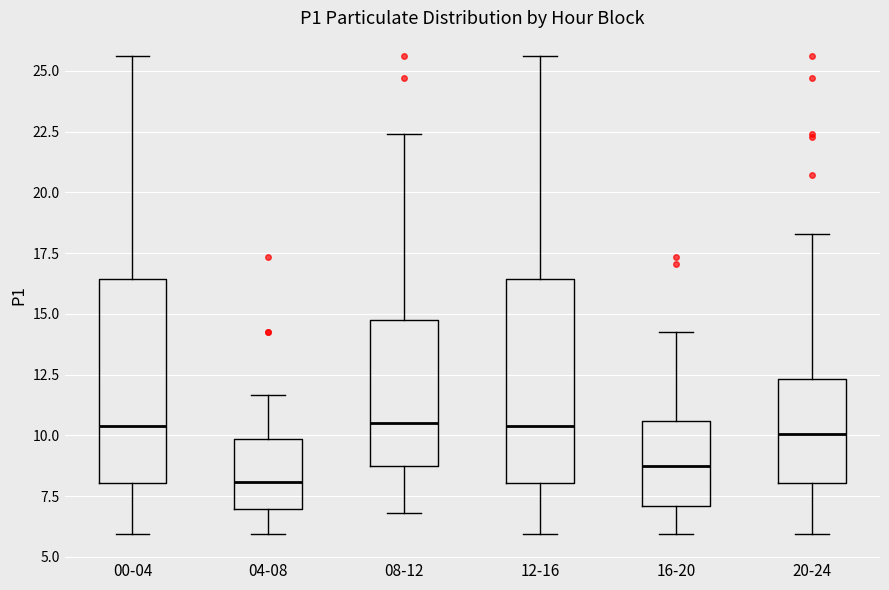

Where does the upper whisker of the box for 04-08 end on the y-axis? The values are not printed on the chart, so give them approximately, as read against the axis.

11.5